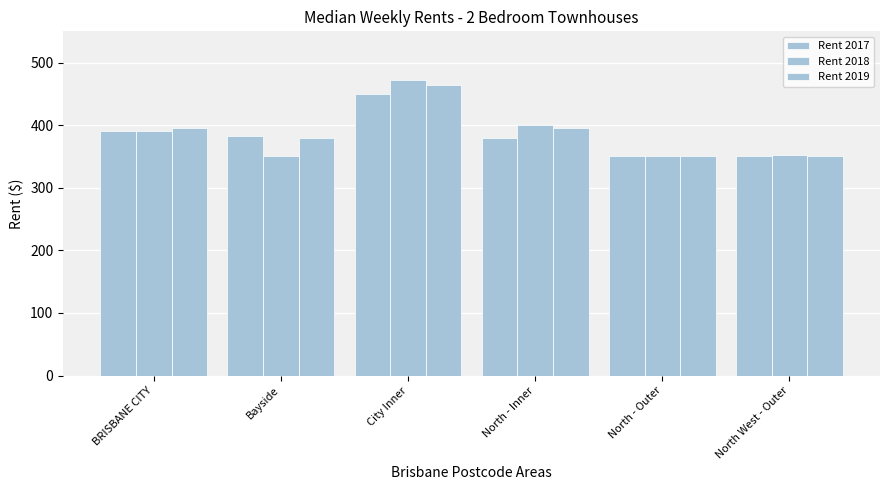

Between Bayside and North West - Outer, which series saw the biggest shift?

Rent 2017